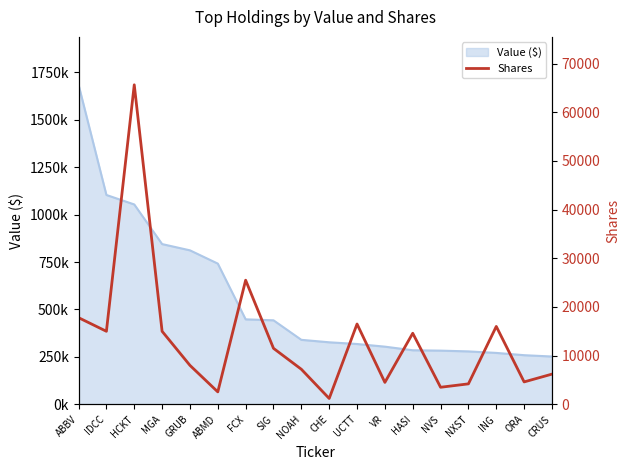

What is the label of the 2nd point from the left?

IDCC